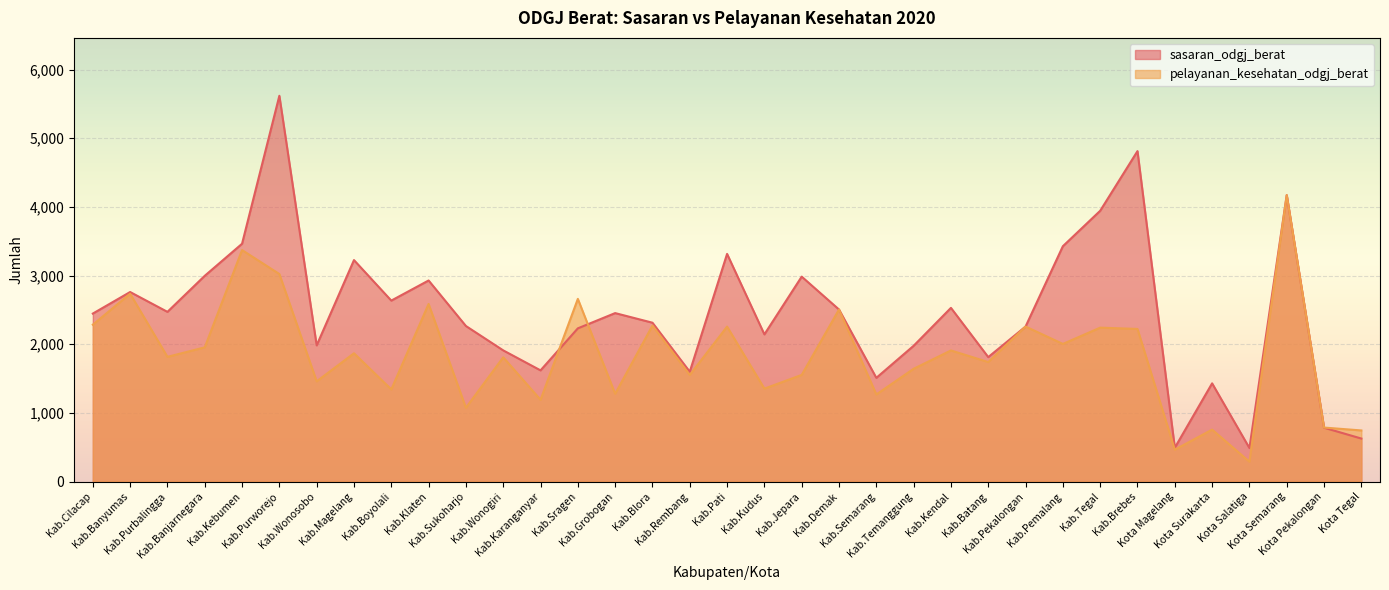

Reading left to right, extract all data points from this chart.

sasaran_odgj_berat: Kab.Cilacap=2447	Kab.Banyumas=2761	Kab.Purbalingga=2472	Kab.Banjarnegara=2997	Kab.Kebumen=3464	Kab.Purworejo=5619	Kab.Wonosobo=1984	Kab.Magelang=3226	Kab.Boyolali=2636	Kab.Klaten=2929	Kab.Sukoharjo=2266	Kab.Wonogiri=1911	Kab.Karanganyar=1620	Kab.Sragen=2232	Kab.Grobogan=2454	Kab.Blora=2314	Kab.Rembang=1600	Kab.Pati=3316	Kab.Kudus=2144	Kab.Jepara=2985	Kab.Demak=2506	Kab.Semarang=1511	Kab.Temanggung=1978	Kab.Kendal=2530	Kab.Batang=1813	Kab.Pekalongan=2258	Kab.Pemalang=3428	Kab.Tegal=3944	Kab.Brebes=4813	Kota Magelang=493	Kota Surakarta=1431	Kota Salatiga=489	Kota Semarang=4172	Kota Pekalongan=785	Kota Tegal=627
pelayanan_kesehatan_odgj_berat: Kab.Cilacap=2285	Kab.Banyumas=2736	Kab.Purbalingga=1817	Kab.Banjarnegara=1955	Kab.Kebumen=3372	Kab.Purworejo=3023	Kab.Wonosobo=1460	Kab.Magelang=1869	Kab.Boyolali=1343	Kab.Klaten=2587	Kab.Sukoharjo=1075	Kab.Wonogiri=1810	Kab.Karanganyar=1192	Kab.Sragen=2661	Kab.Grobogan=1279	Kab.Blora=2272	Kab.Rembang=1553	Kab.Pati=2257	Kab.Kudus=1354	Kab.Jepara=1554	Kab.Demak=2506	Kab.Semarang=1269	Kab.Temanggung=1643	Kab.Kendal=1910	Kab.Batang=1741	Kab.Pekalongan=2258	Kab.Pemalang=2005	Kab.Tegal=2242	Kab.Brebes=2223	Kota Magelang=465	Kota Surakarta=757	Kota Salatiga=290	Kota Semarang=4172	Kota Pekalongan=787	Kota Tegal=745